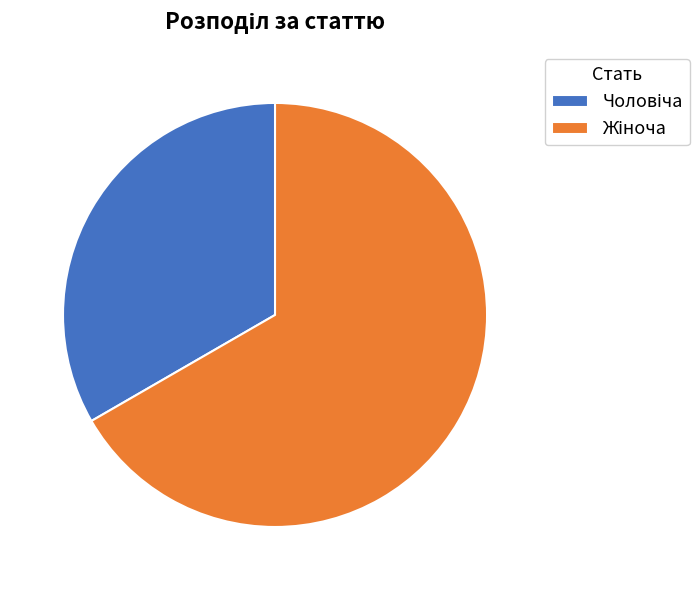

Does any single category account for the majority?

Yes